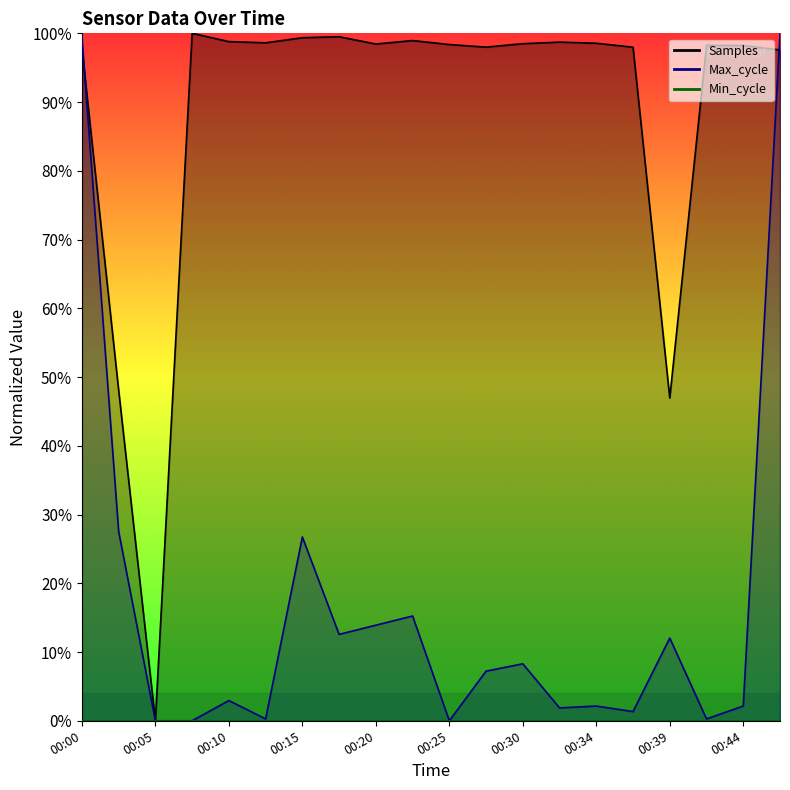

How many data points in Max_cycle are less than 7?

10